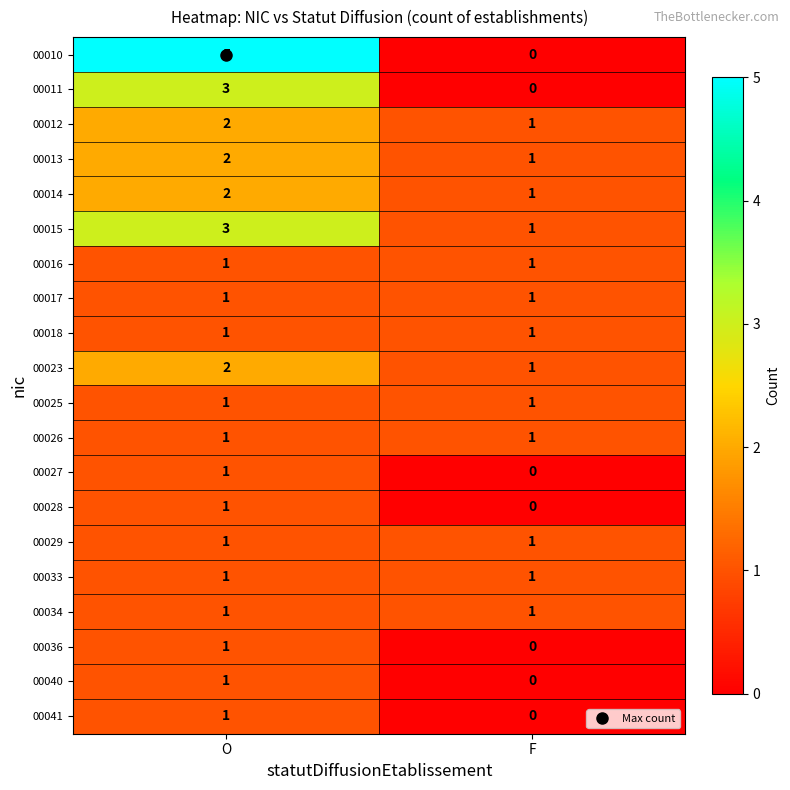

Which label corresponds to the largest value in the chart?

O